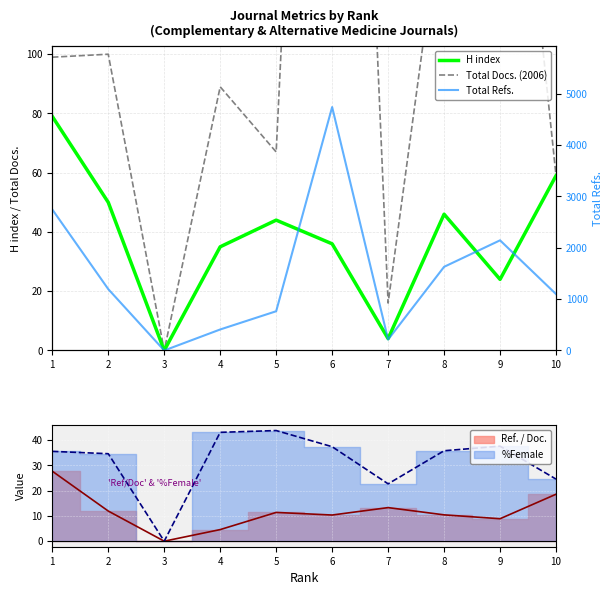

Reading left to right, what are all the values shown in this chart?

H index: 79	50	0	35	44	36	4	46	24	59
Total Docs. (2006): 99	100	0	89	67	457	16	156	241	59
Total Refs.: 2746	1195	0	409	764	4740	213	1629	2145	1098